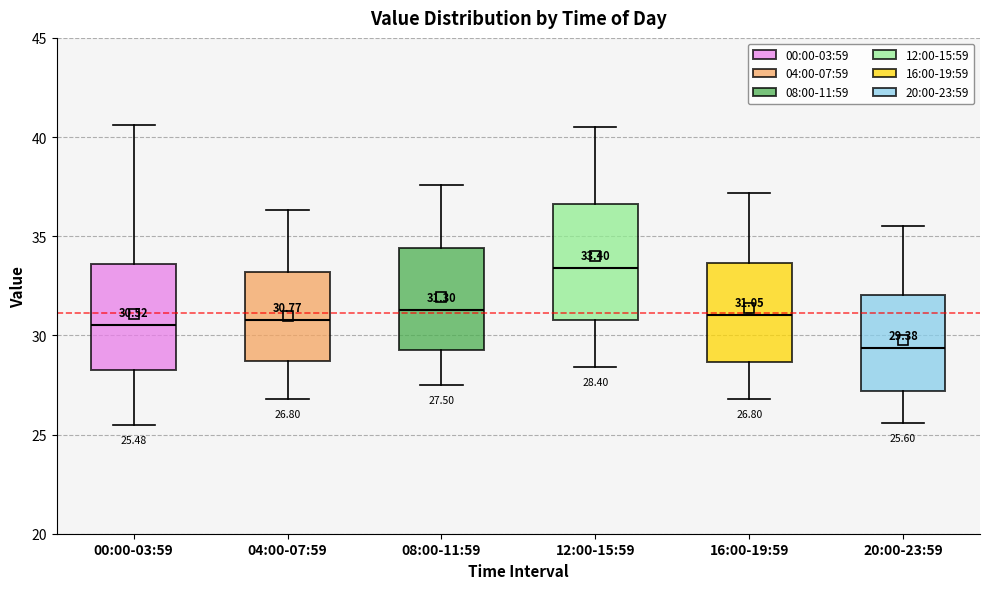

Which box has the lowest median line?

20:00-23:59